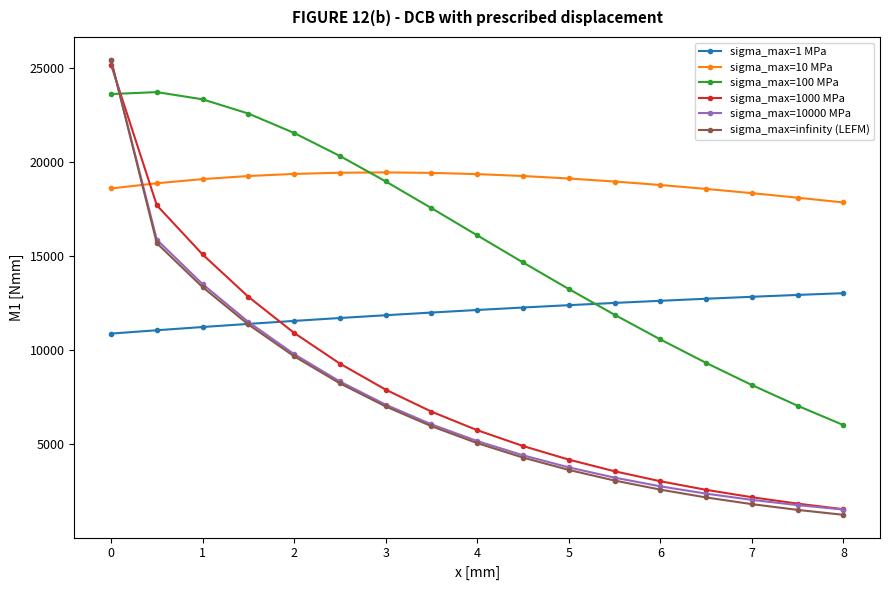

True or false: sigma_max=100 MPa and sigma_max=10000 MPa cross at least once.

True